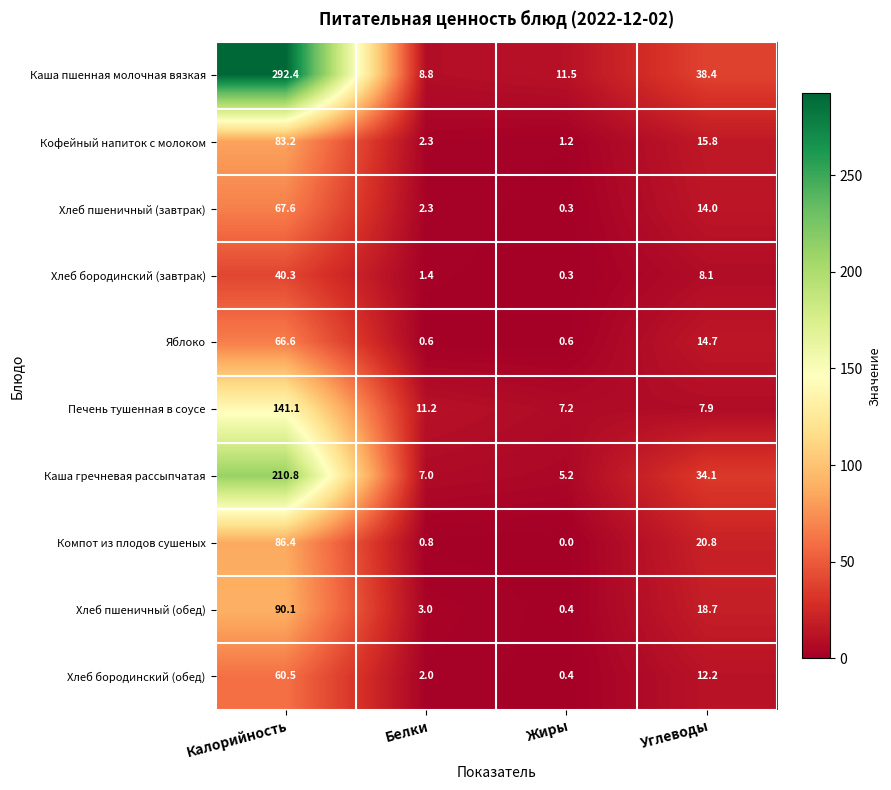

List the labels in order of Хлеб пшеничный (обед) value, smallest first.

Жиры, Белки, Углеводы, Калорийность